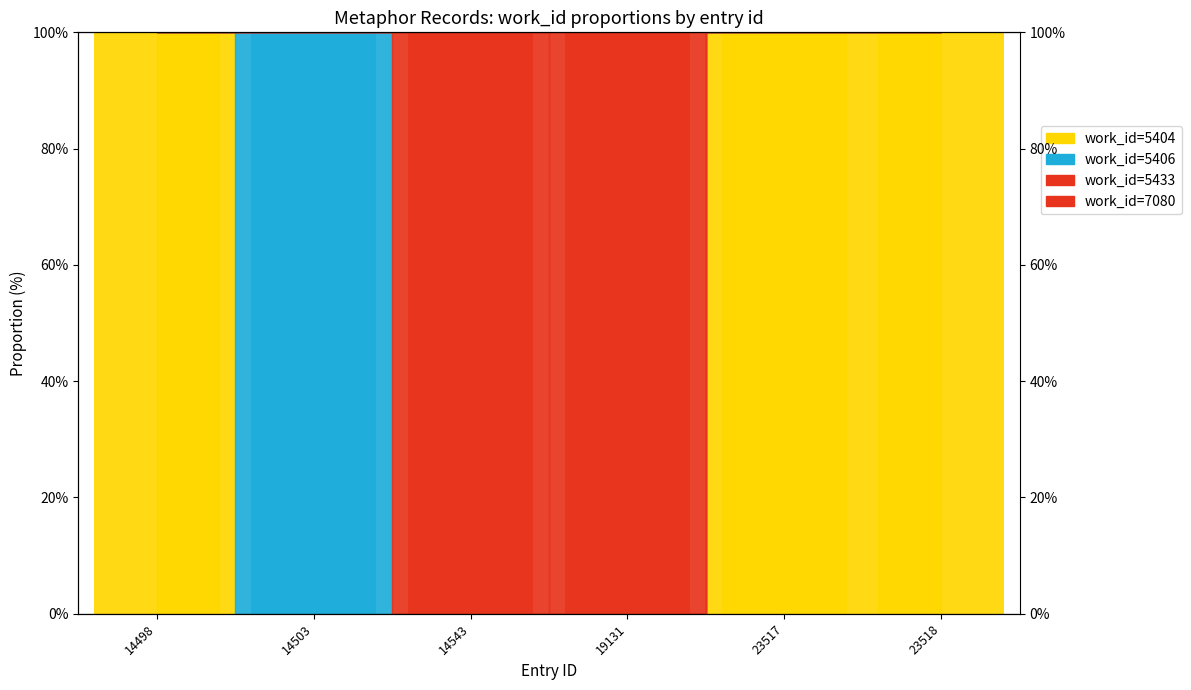

What is the change in value from 14543 to 19131?

+100